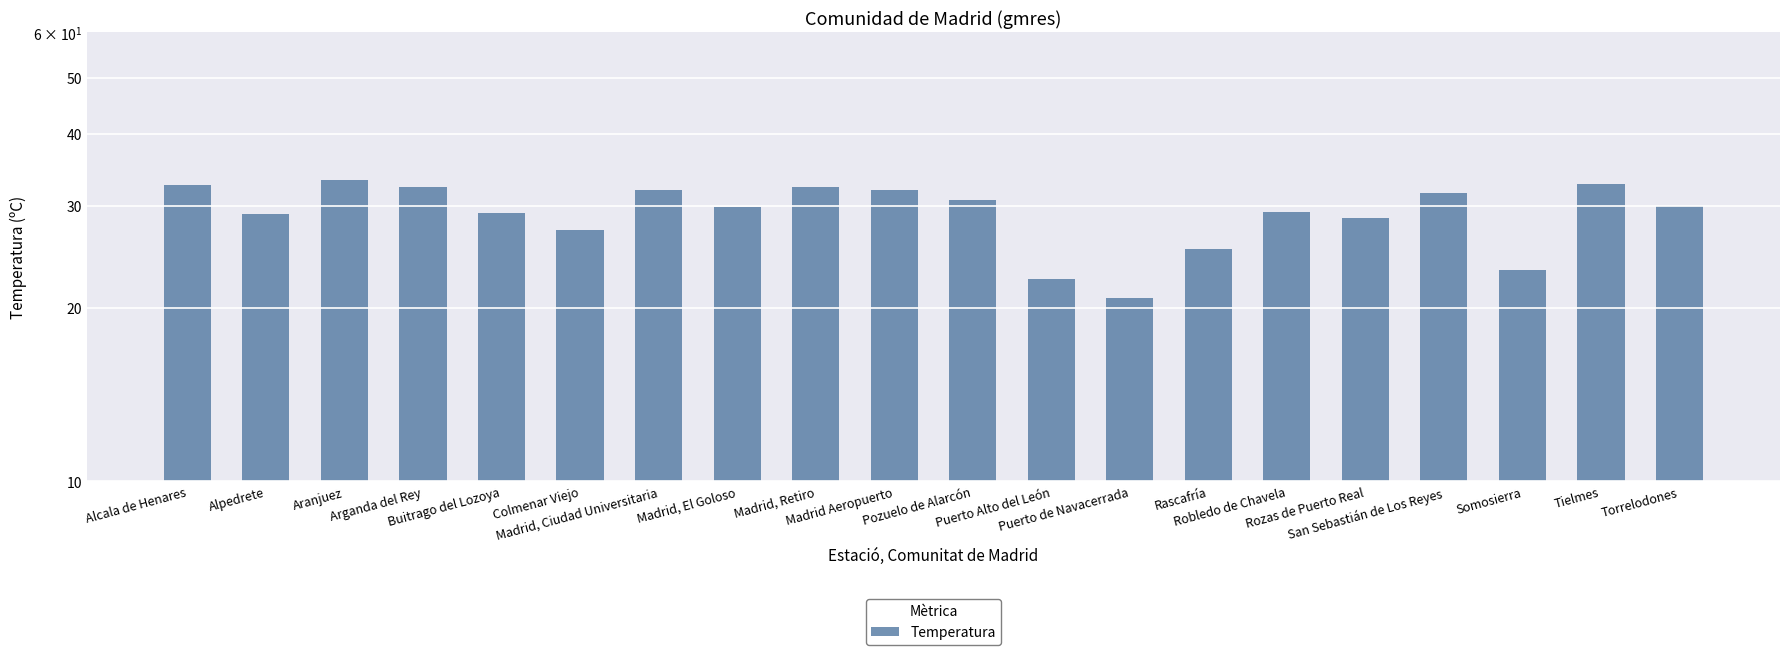

What is the smallest value displayed?

20.8